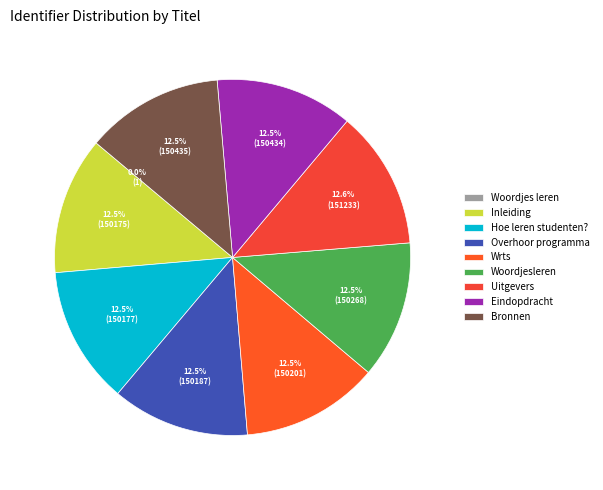

To the nearest percent, what is the combined percentage of Wrts and Inleiding?

25%